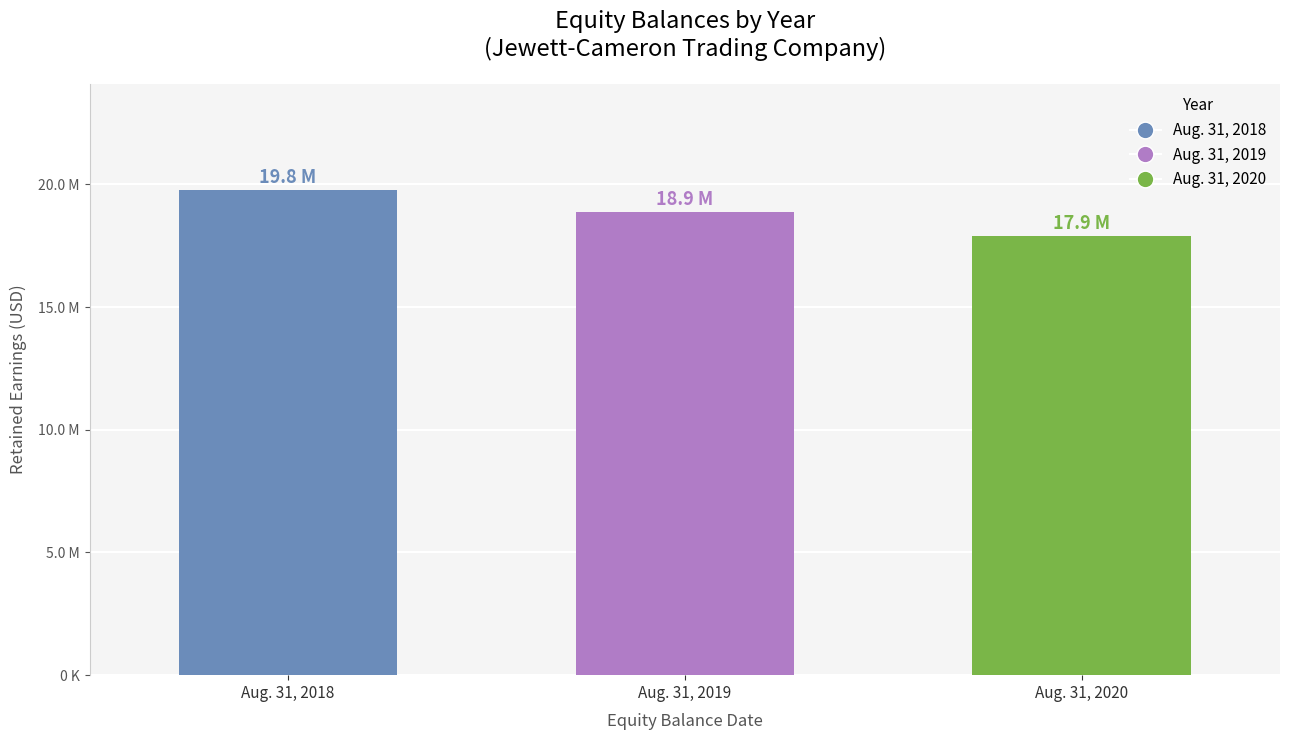

Reading left to right, transcribe all the data shown in this chart.

19754699	18875256	17908354